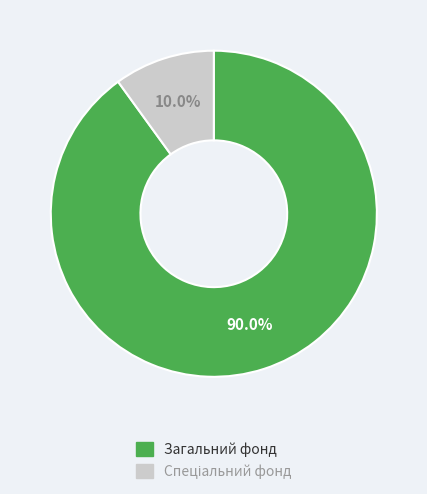

How many segments does this pie chart have?

2